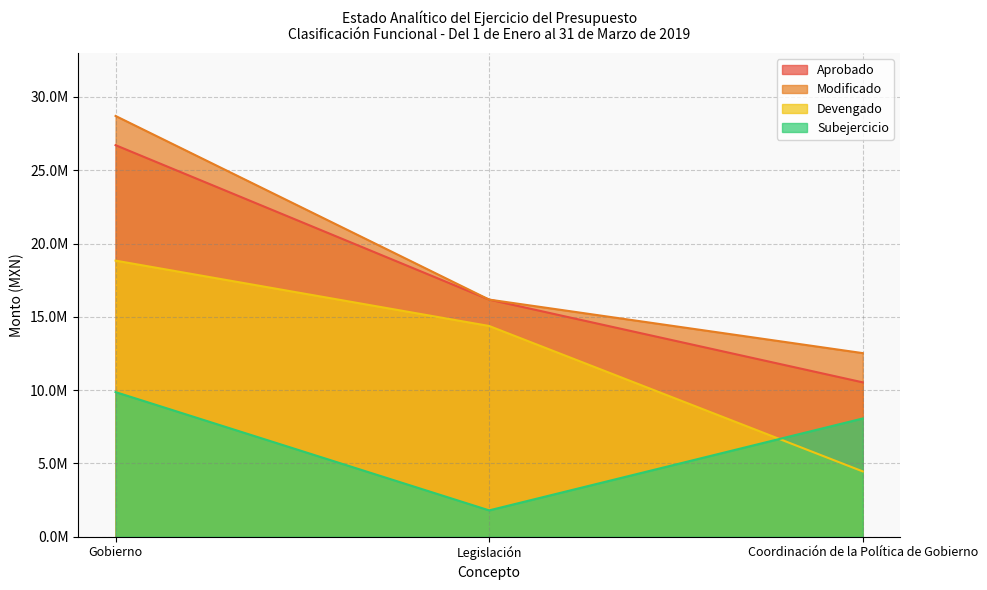

Is the value of Subejercicio at Gobierno greater than the value of Aprobado at Gobierno?

No